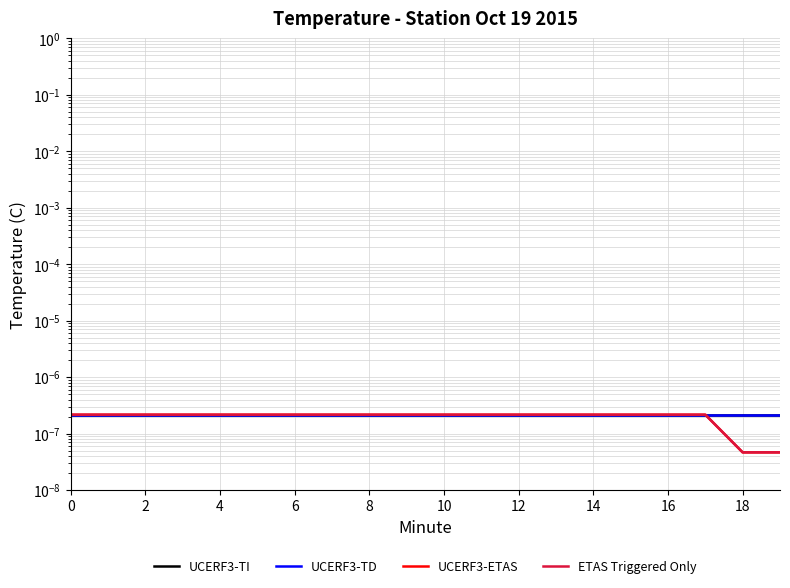

Which has a higher value, 17 or 6?

17